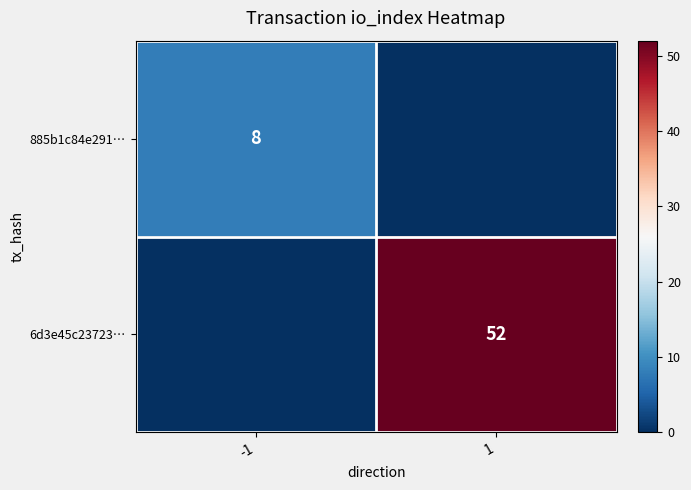

Is it true that 885b1c84e291… equals 3 at -1?

False